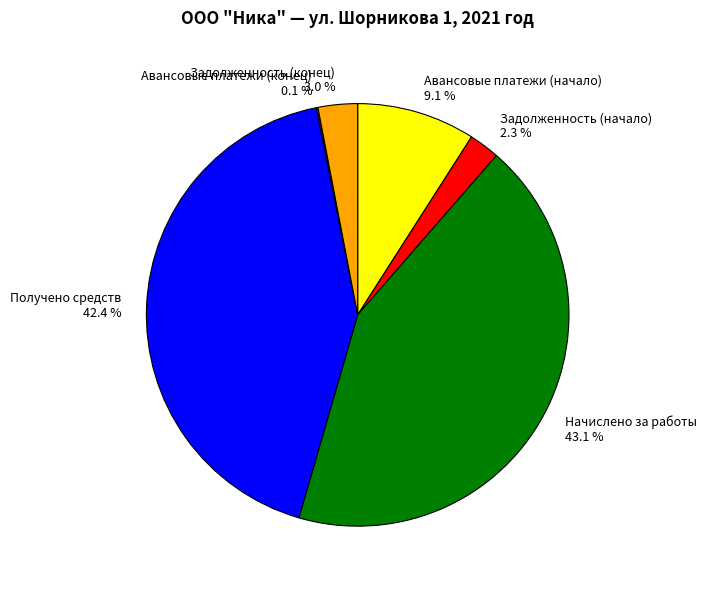

Is there a majority slice in this chart?

No